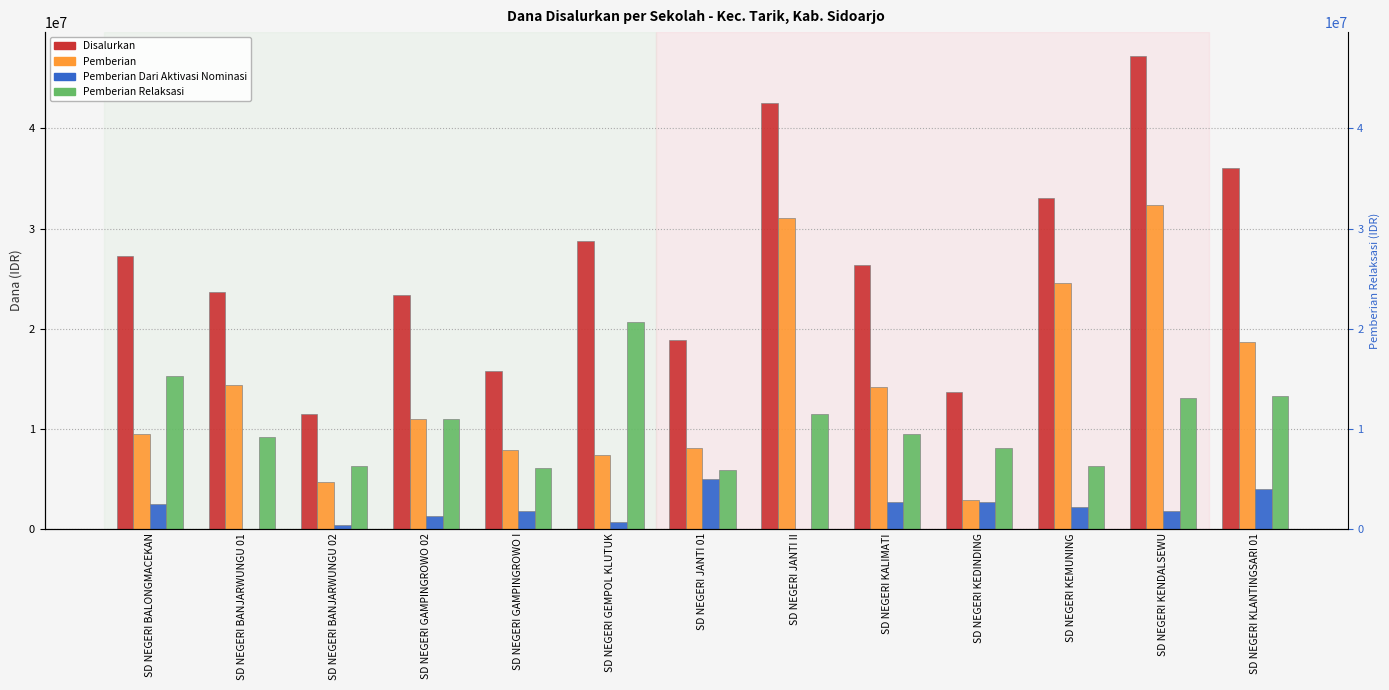

Reading left to right, transcribe all the data shown in this chart.

Disalurkan: SD NEGERI BALONGMACEKAN=27225000	SD NEGERI BANJARWUNGU 01=23625000	SD NEGERI BANJARWUNGU 02=11475000	SD NEGERI GAMPINGROWO 02=23400000	SD NEGERI GAMPINGROWO I=15750000	SD NEGERI GEMPOL KLUTUK=28800000	SD NEGERI JANTI 01=18900000	SD NEGERI JANTI II=42525000	SD NEGERI KALIMATI=26325000	SD NEGERI KEDINDING=13725000	SD NEGERI KEMUNING=33075000	SD NEGERI KENDALSEWU=47250000	SD NEGERI KLANTINGSARI 01=36000000
Pemberian: SD NEGERI BALONGMACEKAN=9450000	SD NEGERI BANJARWUNGU 01=14400000	SD NEGERI BANJARWUNGU 02=4725000	SD NEGERI GAMPINGROWO 02=11025000	SD NEGERI GAMPINGROWO I=7875000	SD NEGERI GEMPOL KLUTUK=7425000	SD NEGERI JANTI 01=8100000	SD NEGERI JANTI II=31050000	SD NEGERI KALIMATI=14175000	SD NEGERI KEDINDING=2925000	SD NEGERI KEMUNING=24525000	SD NEGERI KENDALSEWU=32400000	SD NEGERI KLANTINGSARI 01=18675000
Pemberian Dari Aktivasi Nominasi: SD NEGERI BALONGMACEKAN=2475000	SD NEGERI BANJARWUNGU 01=0	SD NEGERI BANJARWUNGU 02=450000	SD NEGERI GAMPINGROWO 02=1350000	SD NEGERI GAMPINGROWO I=1800000	SD NEGERI GEMPOL KLUTUK=675000	SD NEGERI JANTI 01=4950000	SD NEGERI JANTI II=0	SD NEGERI KALIMATI=2700000	SD NEGERI KEDINDING=2700000	SD NEGERI KEMUNING=2250000	SD NEGERI KENDALSEWU=1800000	SD NEGERI KLANTINGSARI 01=4050000
Pemberian Relaksasi: SD NEGERI BALONGMACEKAN=15300000	SD NEGERI BANJARWUNGU 01=9225000	SD NEGERI BANJARWUNGU 02=6300000	SD NEGERI GAMPINGROWO 02=11025000	SD NEGERI GAMPINGROWO I=6075000	SD NEGERI GEMPOL KLUTUK=20700000	SD NEGERI JANTI 01=5850000	SD NEGERI JANTI II=11475000	SD NEGERI KALIMATI=9450000	SD NEGERI KEDINDING=8100000	SD NEGERI KEMUNING=6300000	SD NEGERI KENDALSEWU=13050000	SD NEGERI KLANTINGSARI 01=13275000